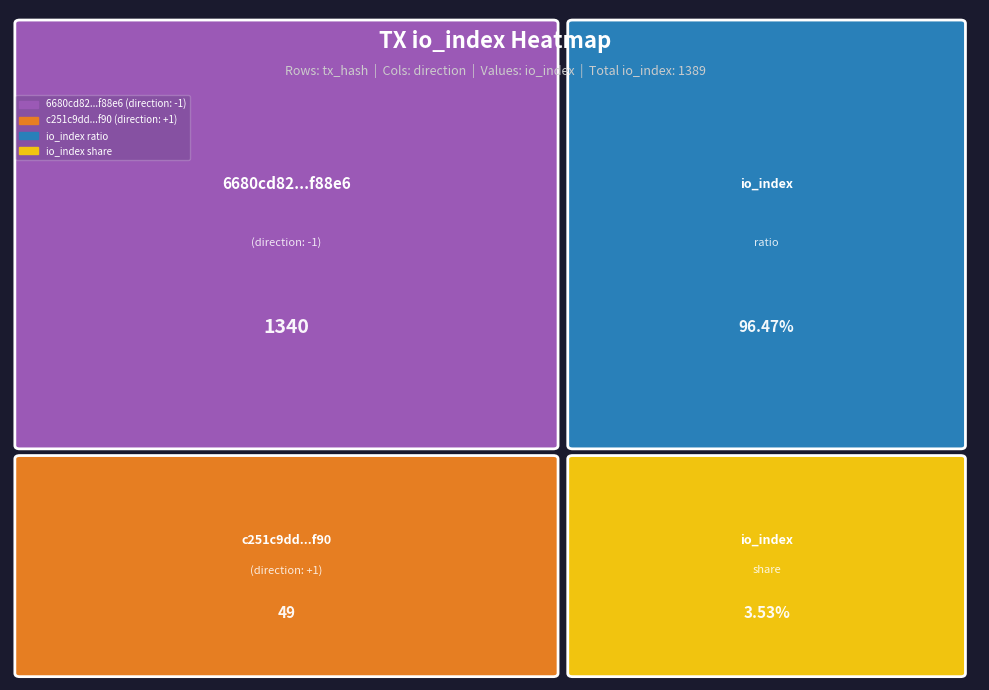

What is the spread (max minus min) of values at io_index?

1291